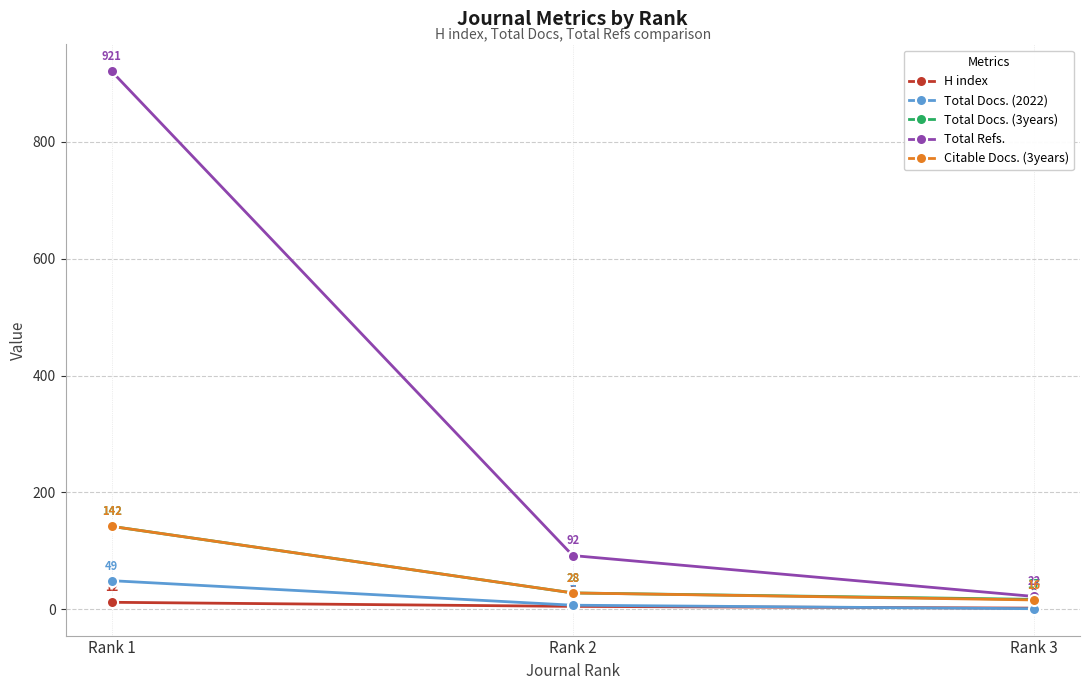

Which series has the widest spread of values?

Total Refs.